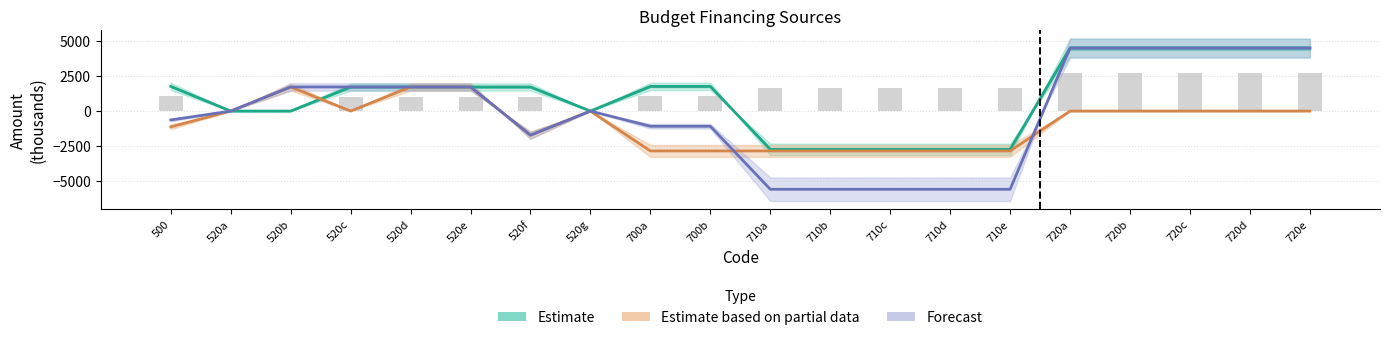

List the labels in order of Estimate value, largest first.

720a, 720b, 720c, 720d, 720e, 500, 700a, 700b, 520c, 520d, 520e, 520f, 520a, 520b, 520g, 710a, 710b, 710c, 710d, 710e